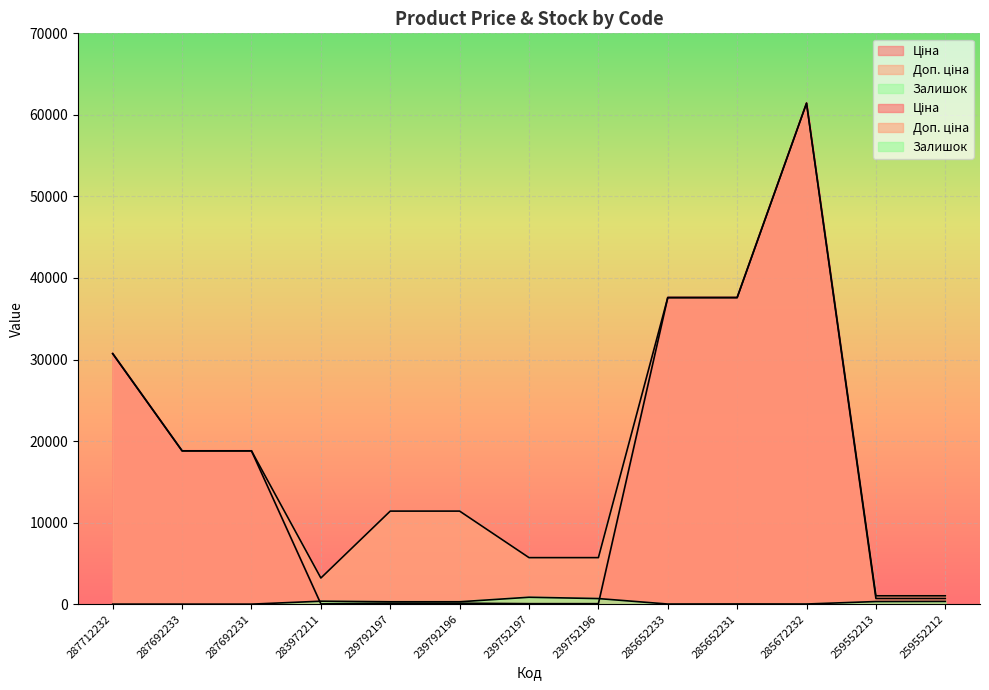

What is the label of the 12th point from the left?

259552213